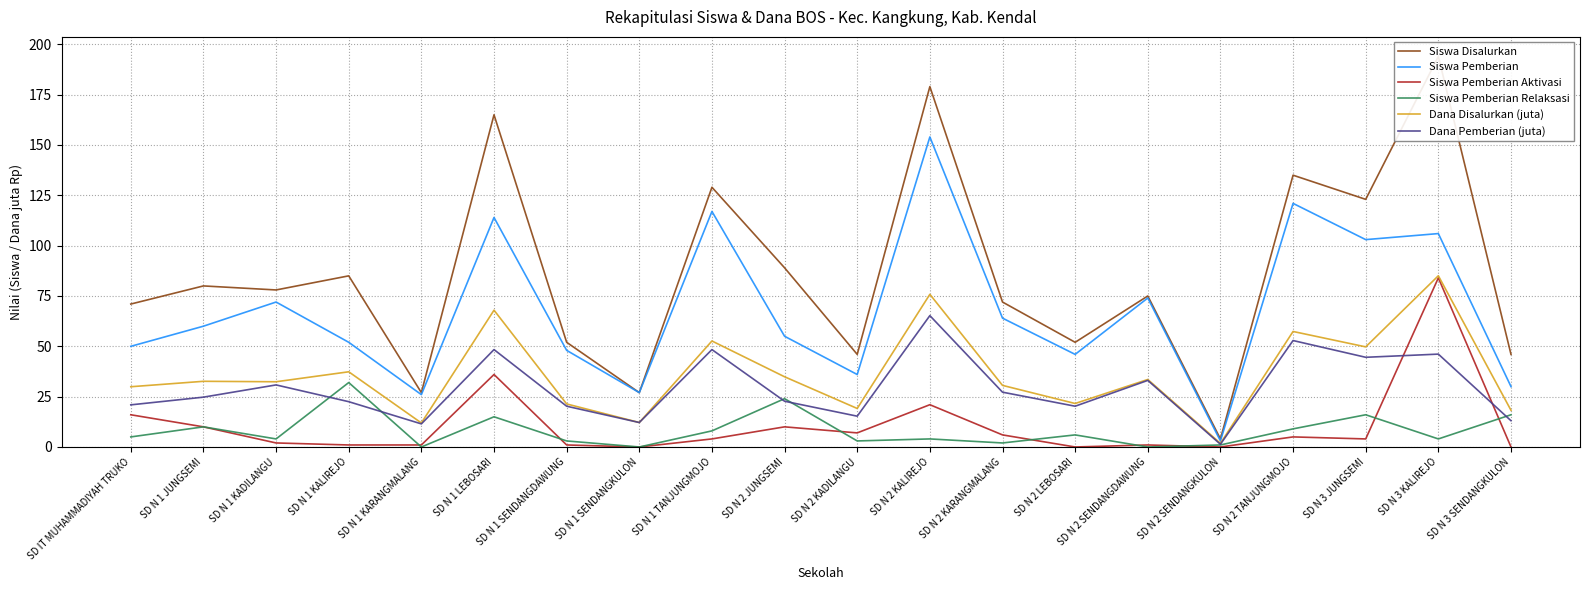

True or false: Siswa Pemberian and Siswa Pemberian Aktivasi intersect in this chart.

False